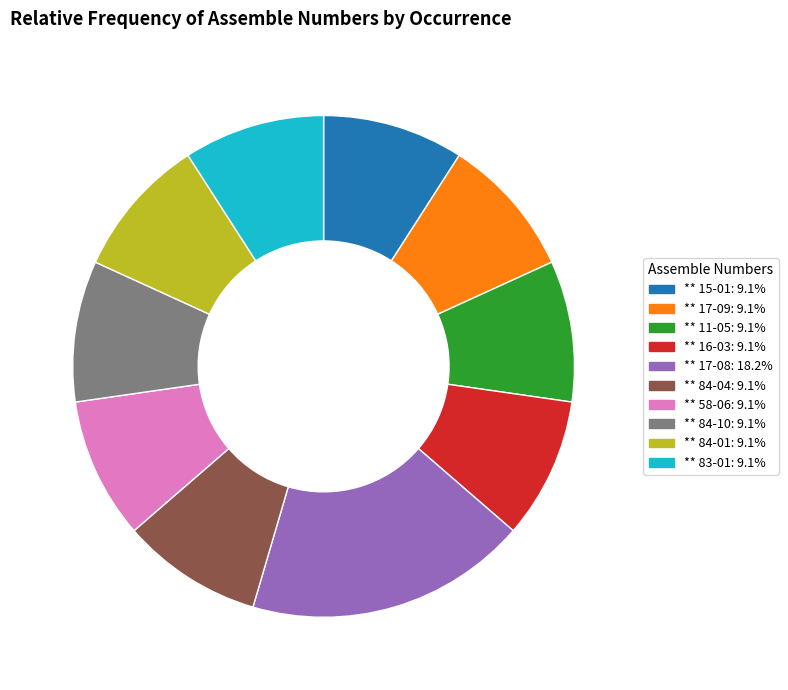

Is ** 16-03 the majority of the pie?

No